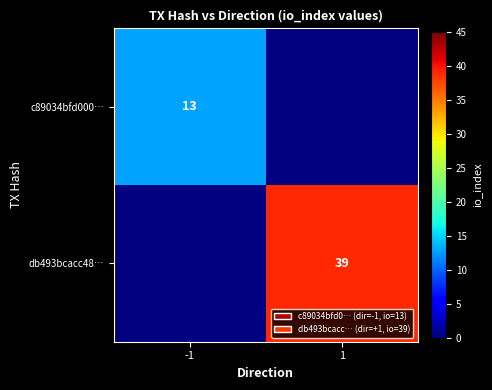

The value of c89034bfd000… at -1 is 6. True or false?

False